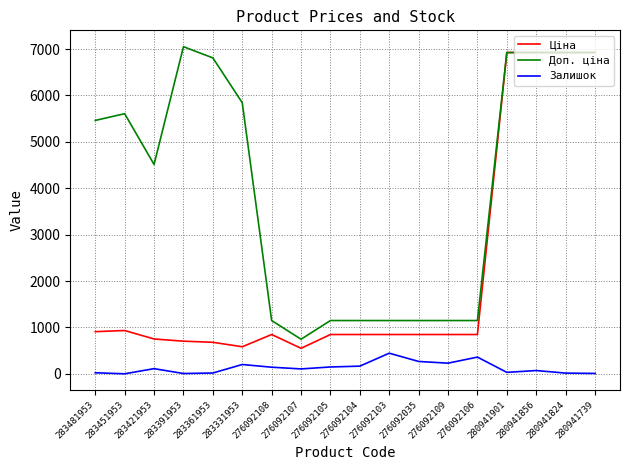

What is the sum of all Доп. ціна values?

71785.7